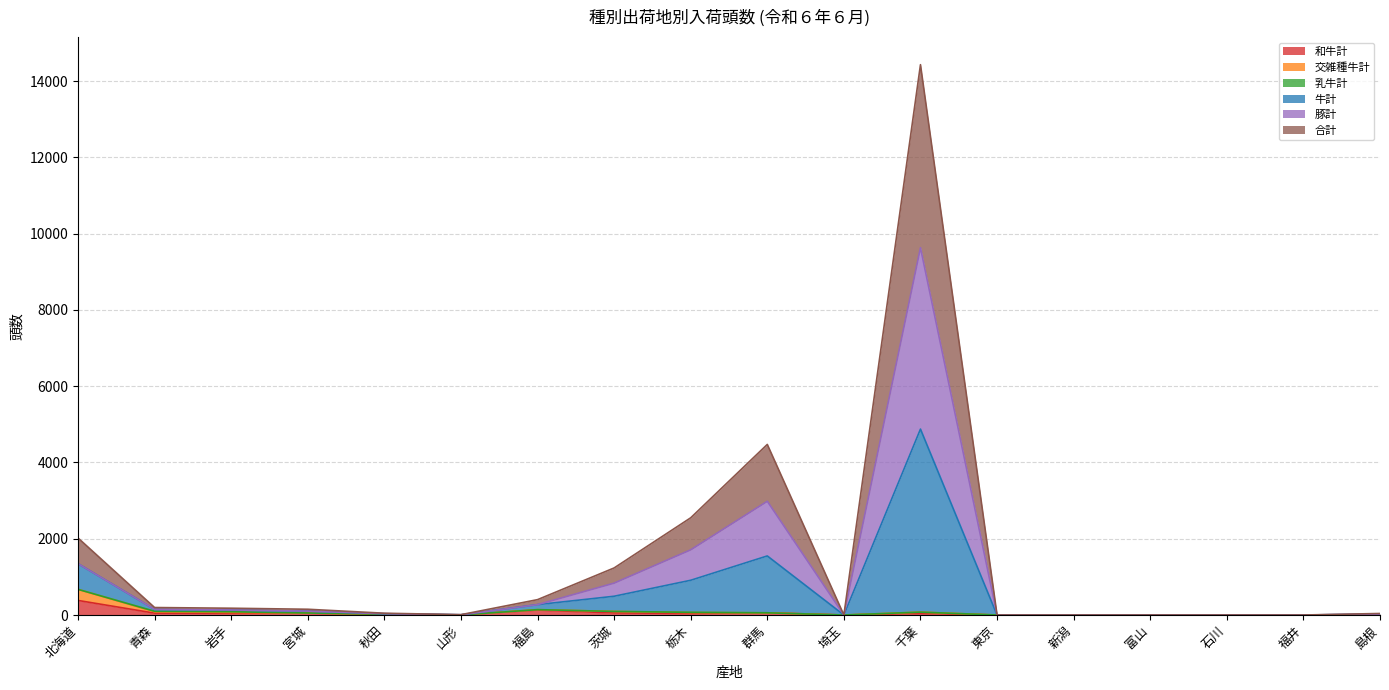

What is the difference between the 交雑種牛計 values at 富山 and 千葉?

76